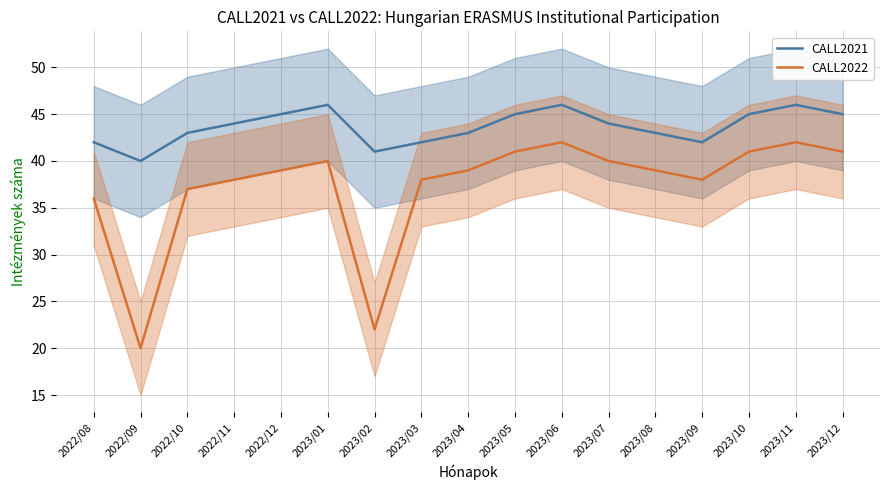

Does the chart have visible grid lines?

Yes